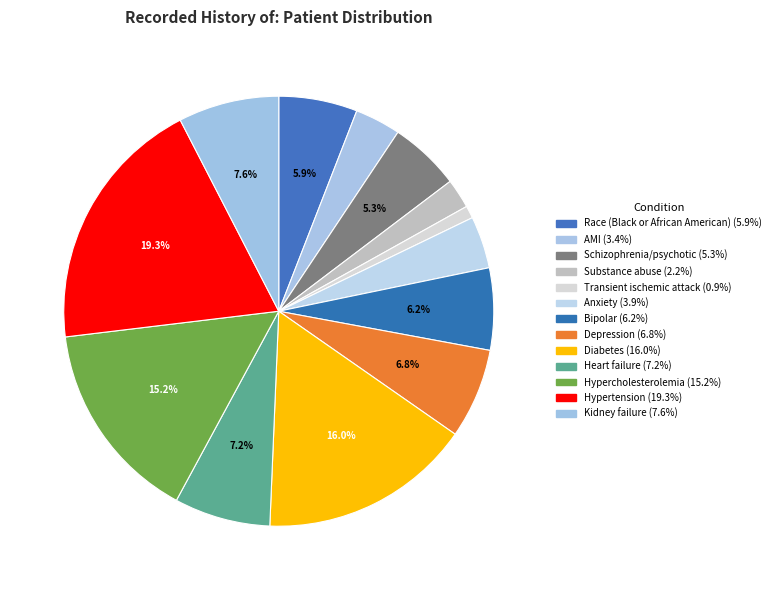

Which slice is the largest?

Hypertension